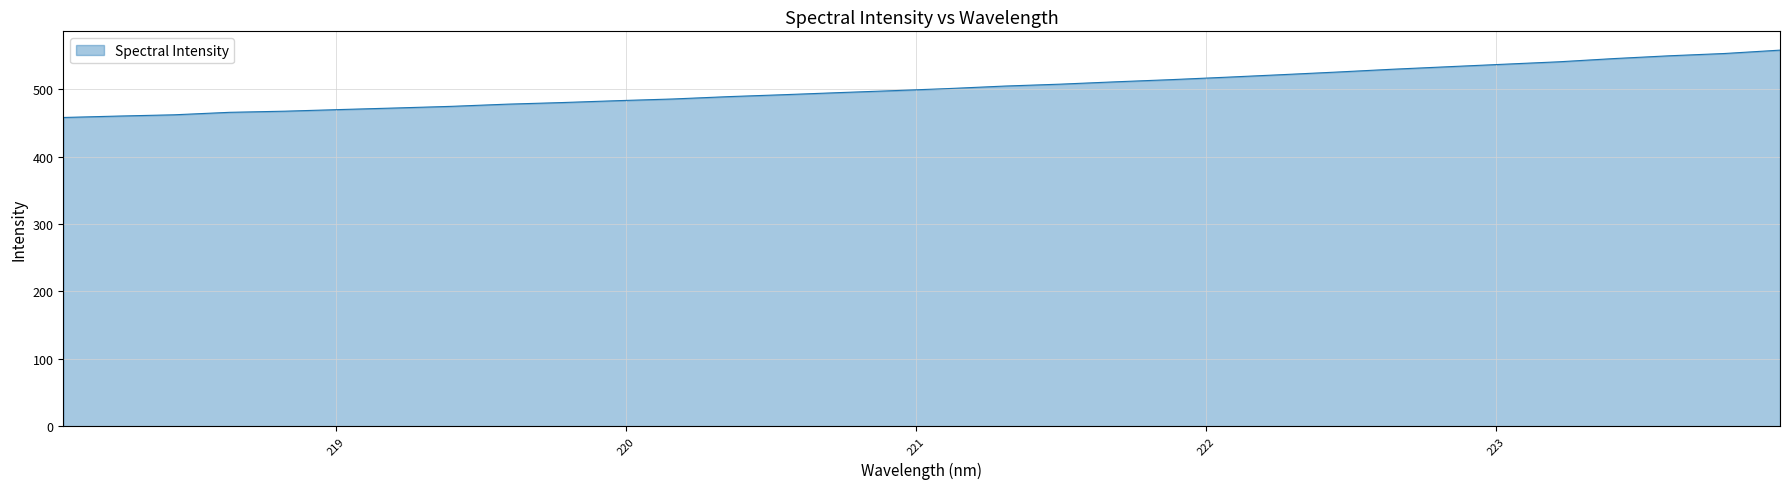

What is the minimum value shown in the chart?

458.0